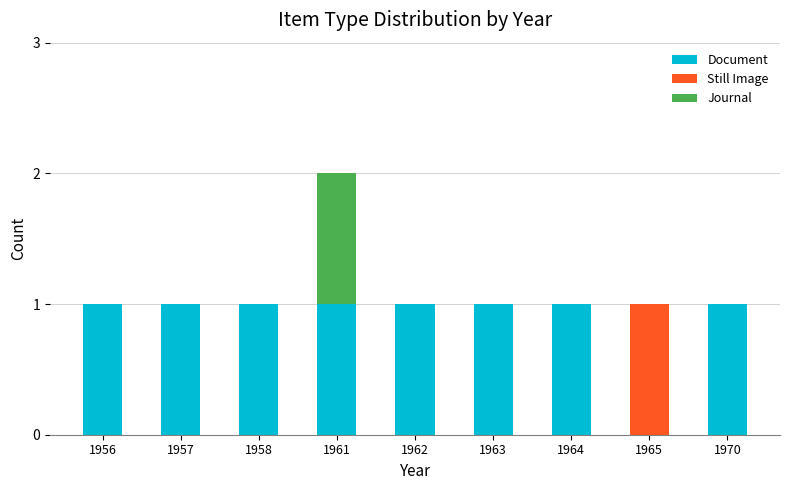

At which category is the sum across all series the highest?

1961